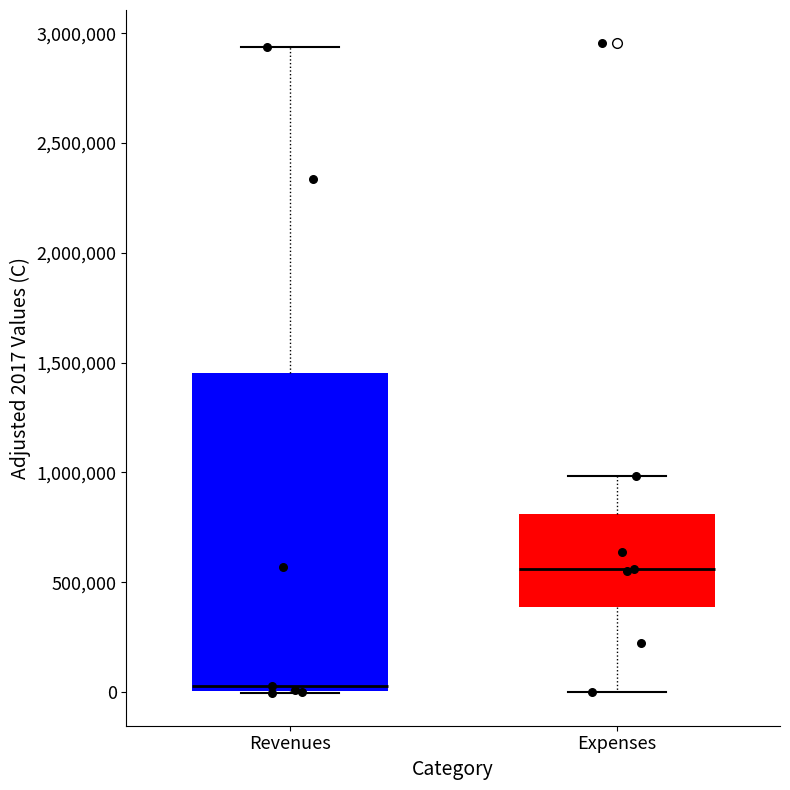

Which box is the tallest, from its lower edge to its upper edge?

Revenues